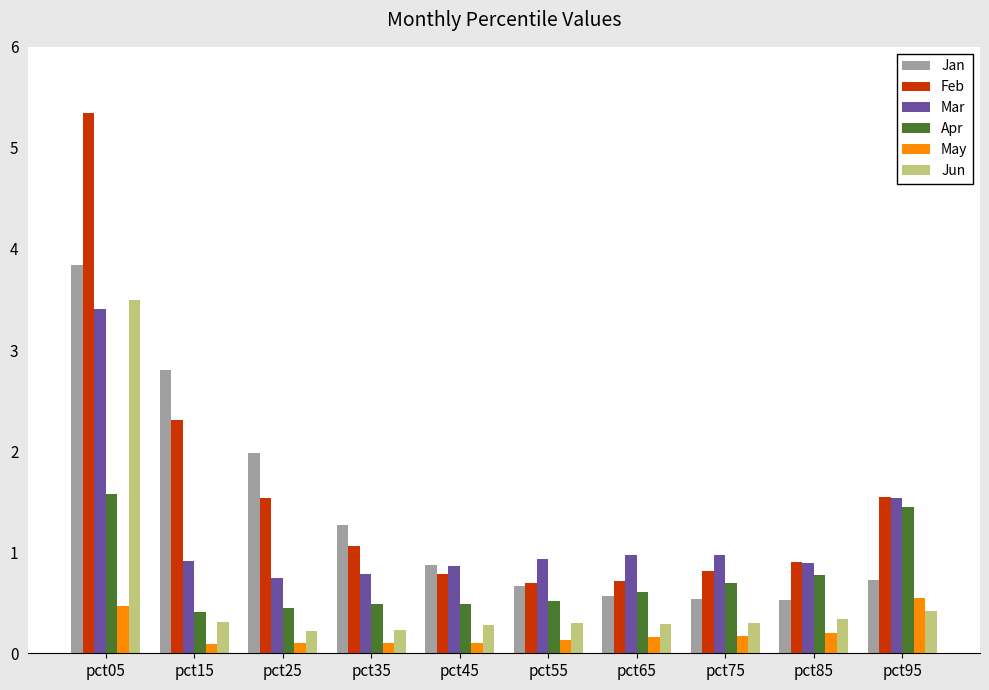

The Feb series shows 0.4 at pct35. True or false?

False